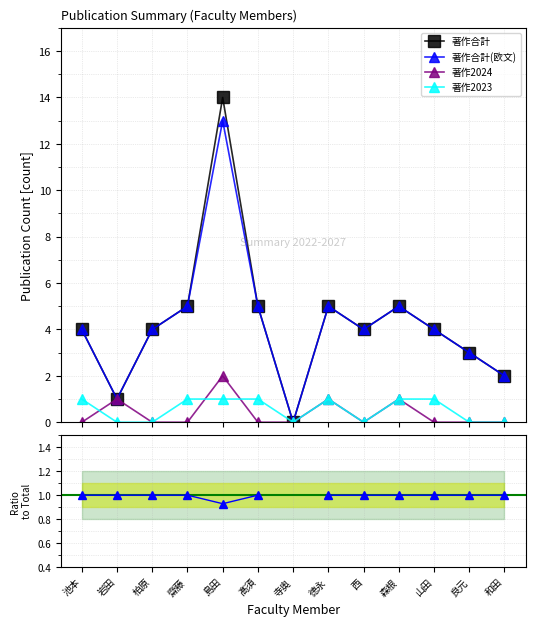

Does the chart have visible grid lines?

Yes